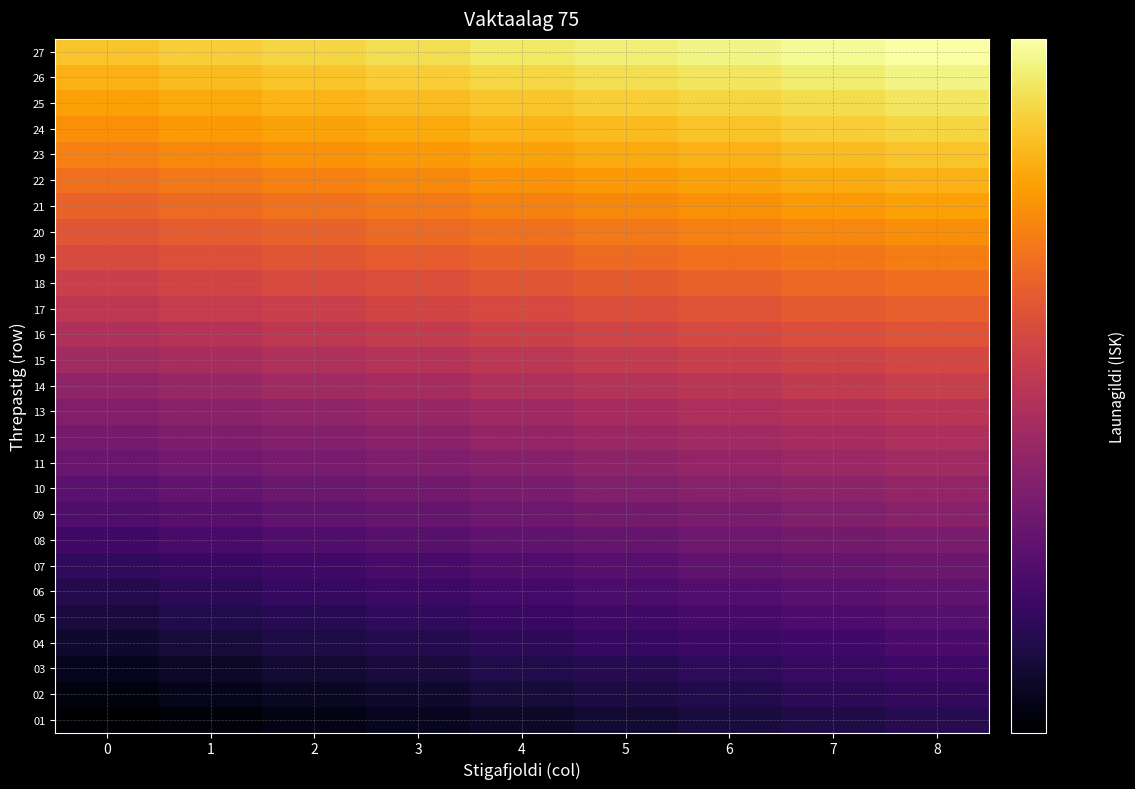

At how many categories does at least one series exceed 5083?

9